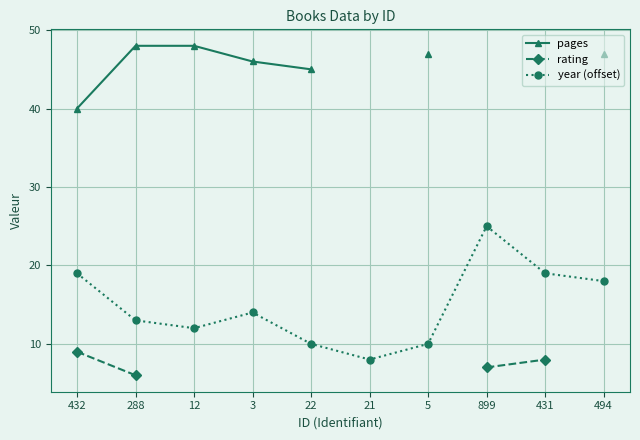

Read the year (offset) value at 899.

25